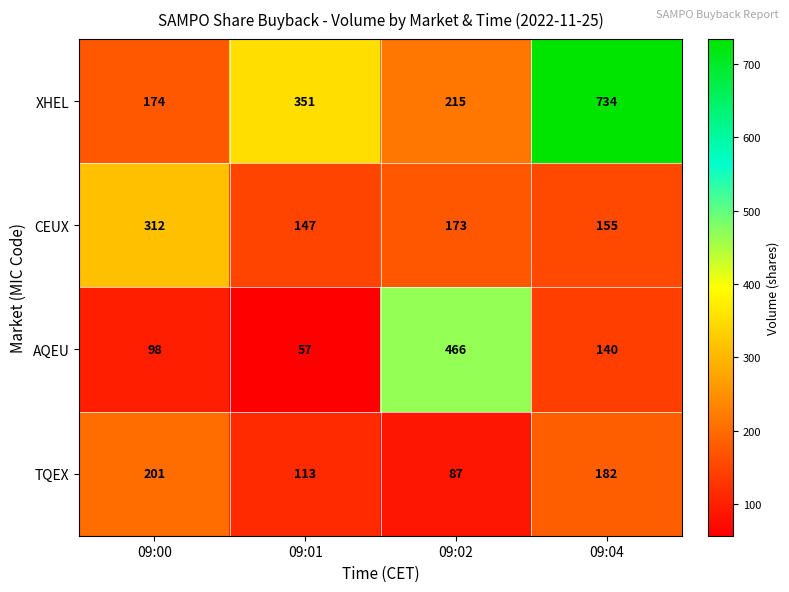

The AQEU series shows 823 at 09:02. True or false?

False